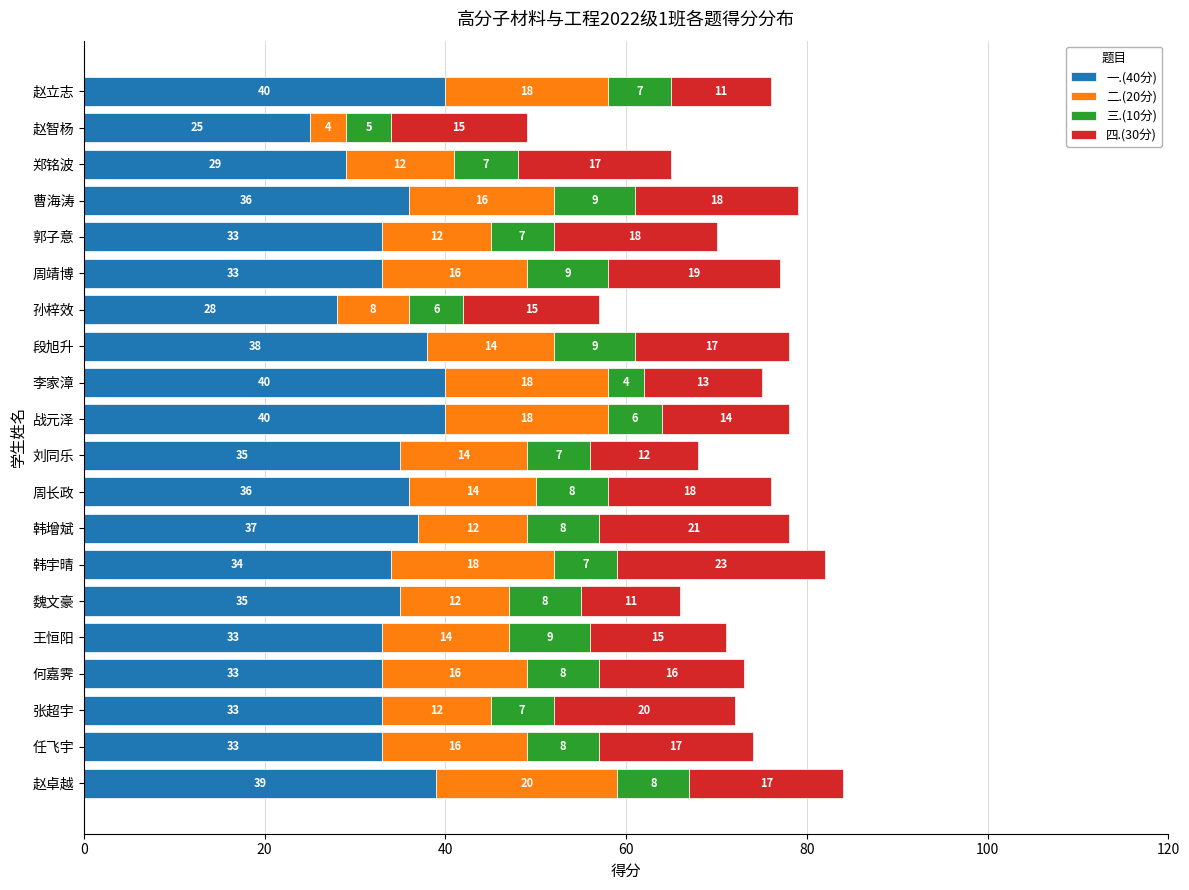

How many series are shown in this chart?

4